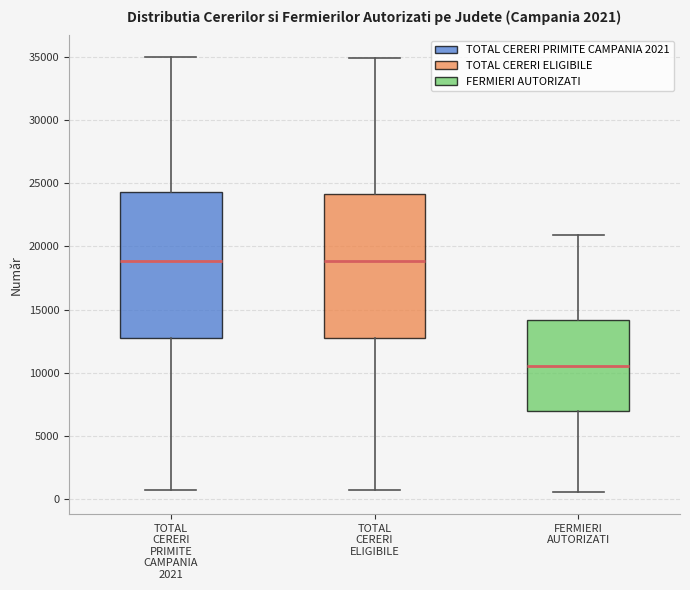

Where does the lower whisker of the box for FERMIERI AUTORIZATI end on the y-axis? The values are not printed on the chart, so give them approximately, as read against the axis.

500